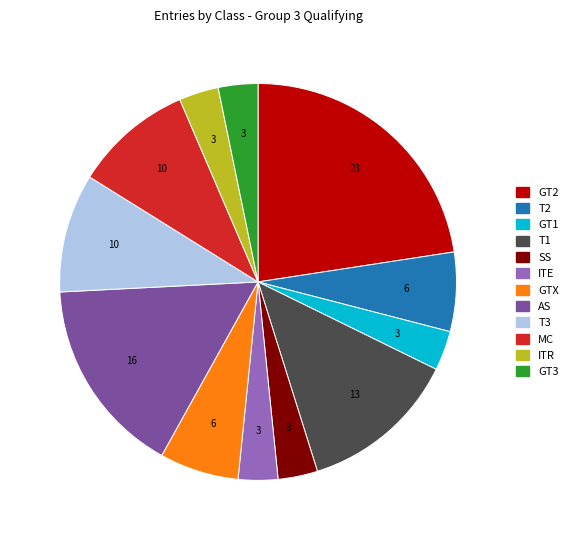

Which has a higher value, GTX or GT3?

GTX